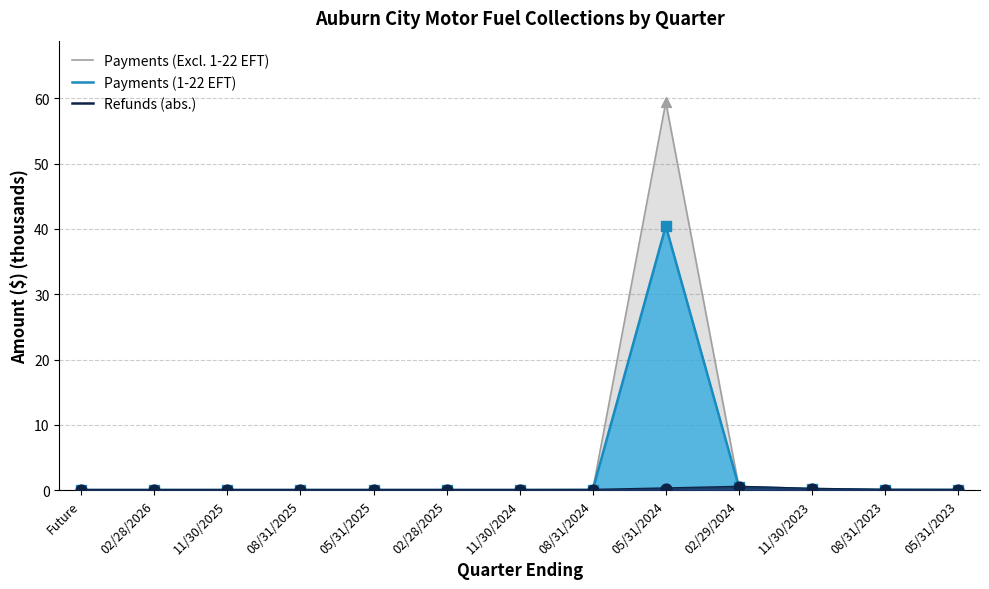

At which category is the sum across all series the highest?

05/31/2024